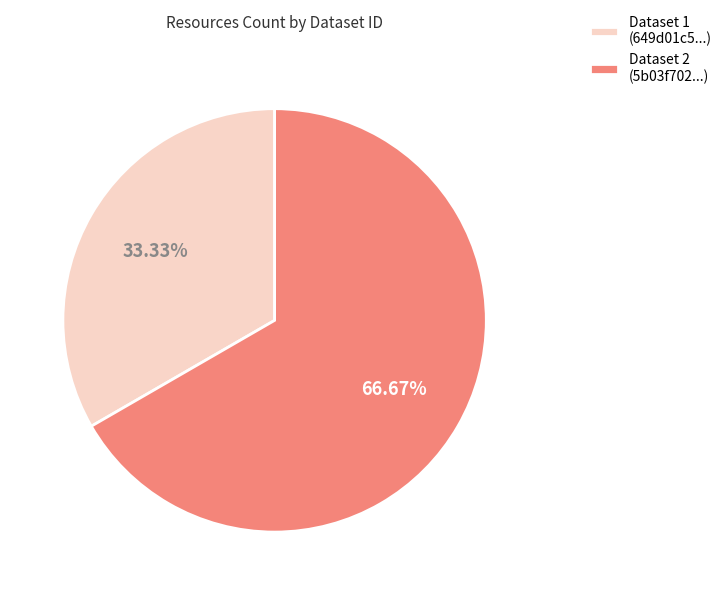

Is there any slice that represents more than half of the pie?

Yes